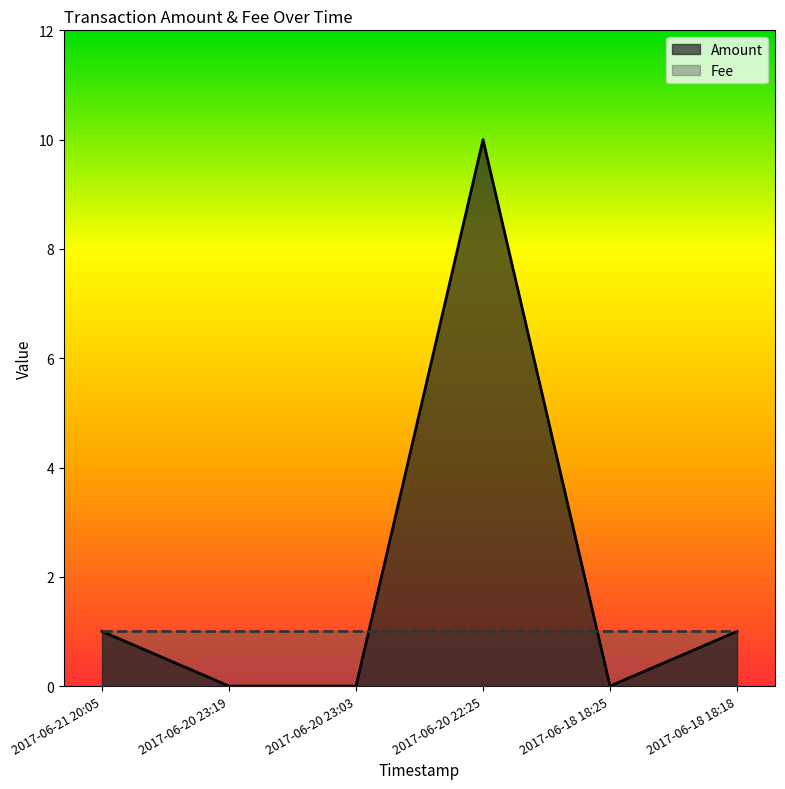

At which category does the data reach its first local valley?

2017-06-18 18:25